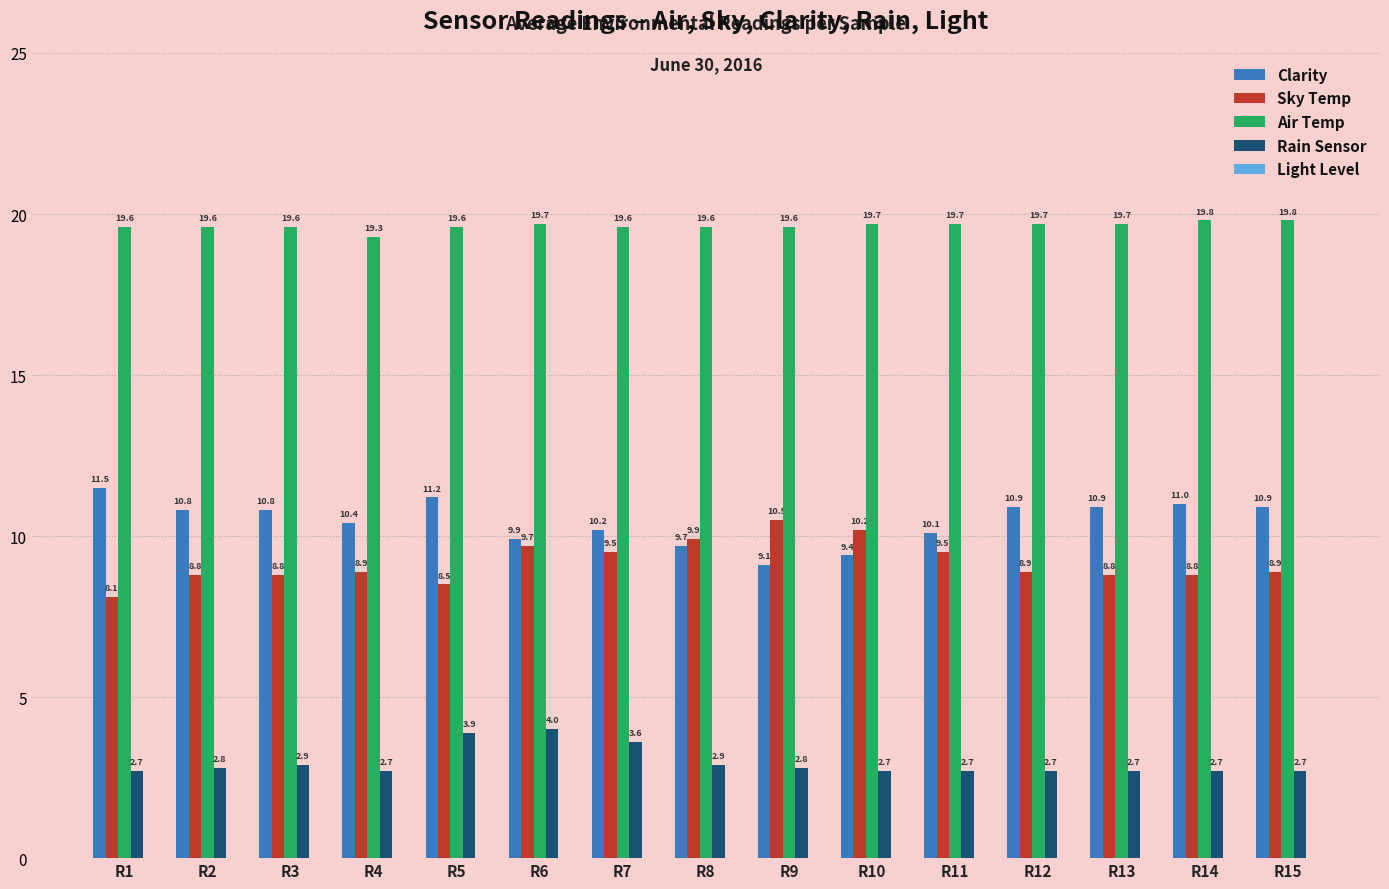

List the series in order of their peak value, highest first.

Air Temp, Clarity, Sky Temp, Rain Sensor